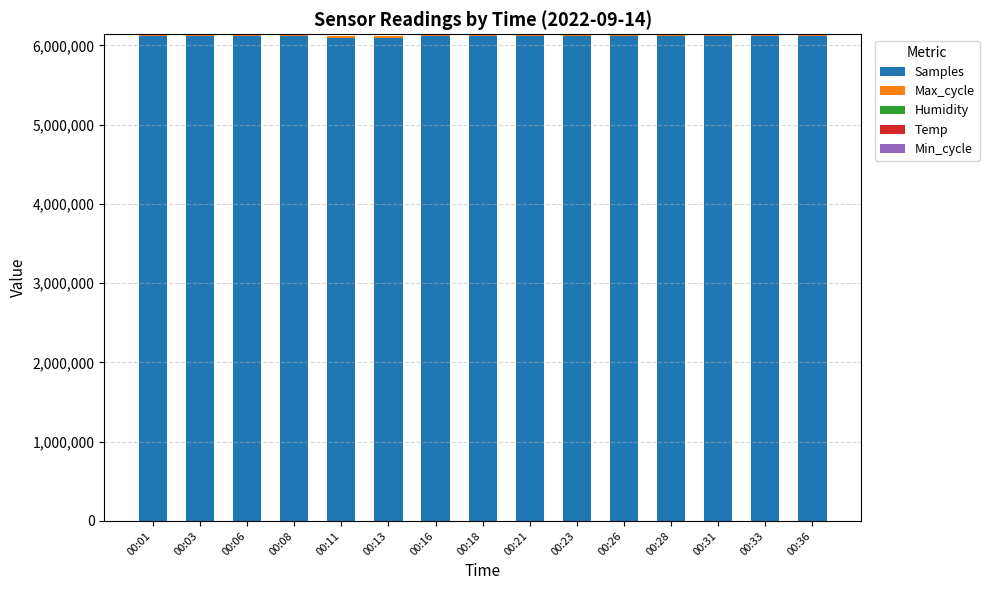

How many categories are shown in the chart?

15